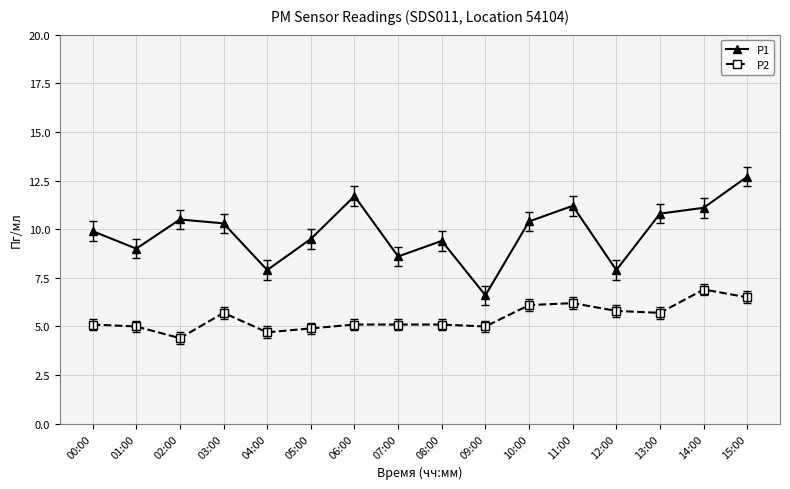

Between 04:00 and 10:00, which series saw the biggest shift?

P1